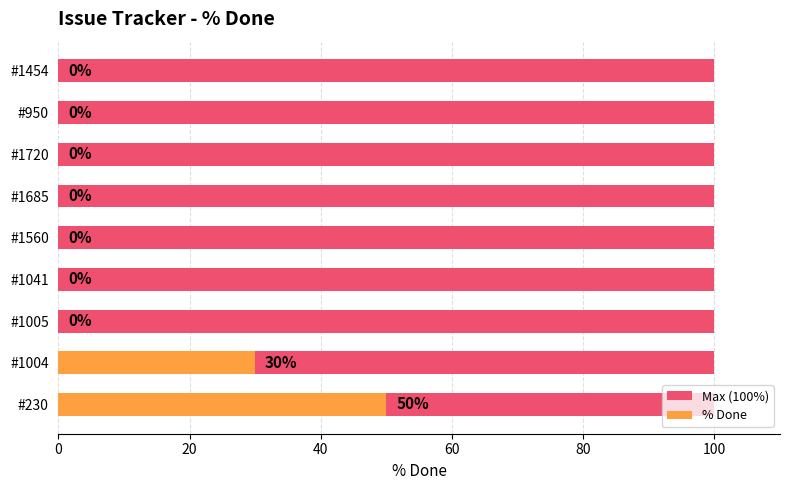

At 7, list the series in order from largest to smallest.

Max (100%), % Done